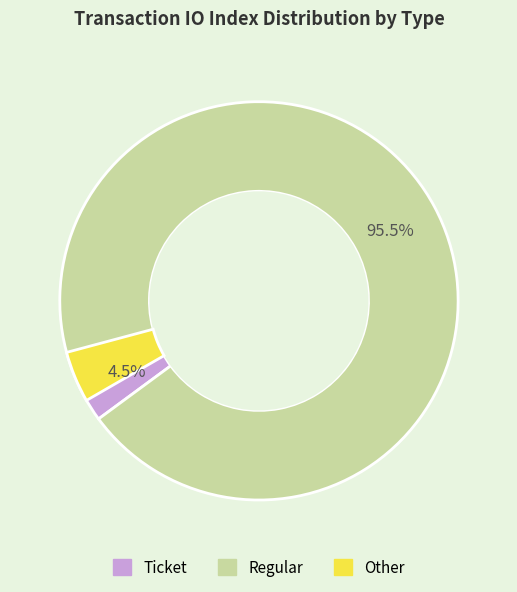

Which slice is the smallest?

Ticket